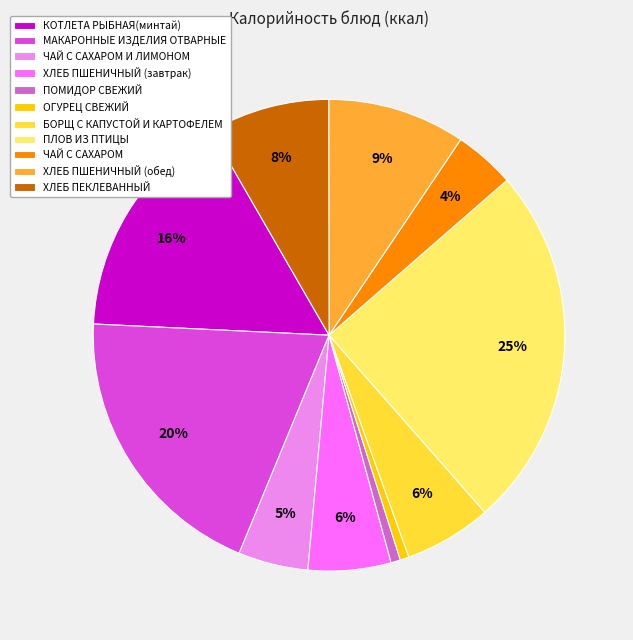

To the nearest percent, what is the difference between the largest and smallest slice percentages?

24%